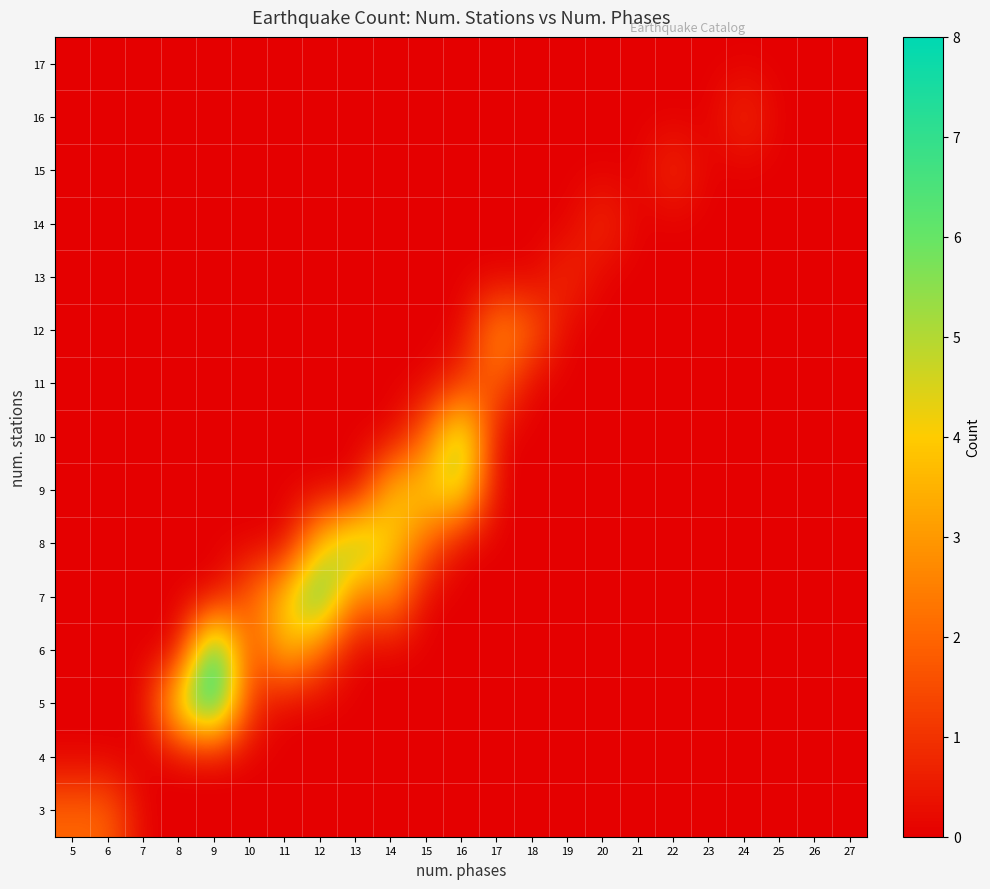

Reading left to right, transcribe all the data shown in this chart.

3: 5=2	6=2	7=0	8=0	9=0	10=0	11=0	12=0	13=0	14=0	15=0	16=0	17=0	18=0	19=0	20=0	21=0	22=0	23=0	24=0	25=0	26=0	27=0
4: 5=0	6=0	7=0	8=0	9=0	10=0	11=0	12=0	13=0	14=0	15=0	16=0	17=0	18=0	19=0	20=0	21=0	22=0	23=0	24=0	25=0	26=0	27=0
5: 5=0	6=0	7=0	8=5	9=8	10=1	11=0	12=0	13=0	14=0	15=0	16=0	17=0	18=0	19=0	20=0	21=0	22=0	23=0	24=0	25=0	26=0	27=0
6: 5=0	6=0	7=0	8=0	9=8	10=1	11=4	12=2	13=0	14=0	15=0	16=0	17=0	18=0	19=0	20=0	21=0	22=0	23=0	24=0	25=0	26=0	27=0
7: 5=0	6=0	7=0	8=0	9=0	10=2	11=4	12=7	13=2	14=3	15=0	16=0	17=0	18=0	19=0	20=0	21=0	22=0	23=0	24=0	25=0	26=0	27=0
8: 5=0	6=0	7=0	8=0	9=0	10=0	11=0	12=4	13=6	14=4	15=2	16=0	17=0	18=0	19=0	20=0	21=0	22=0	23=0	24=0	25=0	26=0	27=0
9: 5=0	6=0	7=0	8=0	9=0	10=0	11=0	12=0	13=0	14=4	15=4	16=5	17=0	18=0	19=0	20=0	21=0	22=0	23=0	24=0	25=0	26=0	27=0
10: 5=0	6=0	7=0	8=0	9=0	10=0	11=0	12=0	13=0	14=0	15=2	16=6	17=0	18=0	19=0	20=0	21=0	22=0	23=0	24=0	25=0	26=0	27=0
11: 5=0	6=0	7=0	8=0	9=0	10=0	11=0	12=0	13=0	14=0	15=0	16=1	17=2	18=0	19=0	20=0	21=0	22=0	23=0	24=0	25=0	26=0	27=0
12: 5=0	6=0	7=0	8=0	9=0	10=0	11=0	12=0	13=0	14=0	15=0	16=0	17=3	18=2	19=0	20=0	21=0	22=0	23=0	24=0	25=0	26=0	27=0
13: 5=0	6=0	7=0	8=0	9=0	10=0	11=0	12=0	13=0	14=0	15=0	16=0	17=0	18=0	19=1	20=0	21=0	22=0	23=0	24=0	25=0	26=0	27=0
14: 5=0	6=0	7=0	8=0	9=0	10=0	11=0	12=0	13=0	14=0	15=0	16=0	17=0	18=0	19=0	20=1	21=0	22=0	23=0	24=0	25=0	26=0	27=0
15: 5=0	6=0	7=0	8=0	9=0	10=0	11=0	12=0	13=0	14=0	15=0	16=0	17=0	18=0	19=0	20=0	21=0	22=1	23=0	24=0	25=0	26=0	27=0
16: 5=0	6=0	7=0	8=0	9=0	10=0	11=0	12=0	13=0	14=0	15=0	16=0	17=0	18=0	19=0	20=0	21=0	22=0	23=0	24=1	25=0	26=0	27=0
17: 5=0	6=0	7=0	8=0	9=0	10=0	11=0	12=0	13=0	14=0	15=0	16=0	17=0	18=0	19=0	20=0	21=0	22=0	23=0	24=0	25=0	26=0	27=0